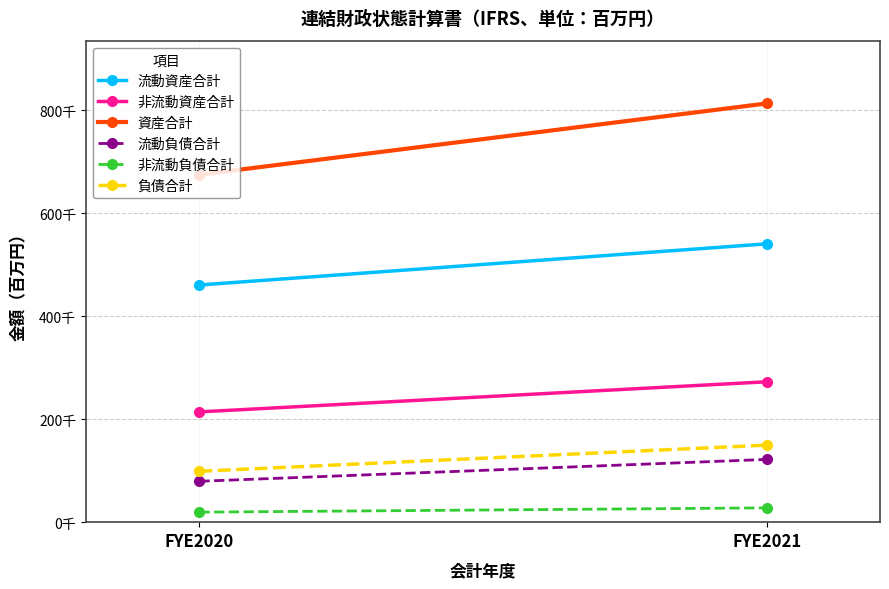

At how many categories does at least one series exceed 530152?

2